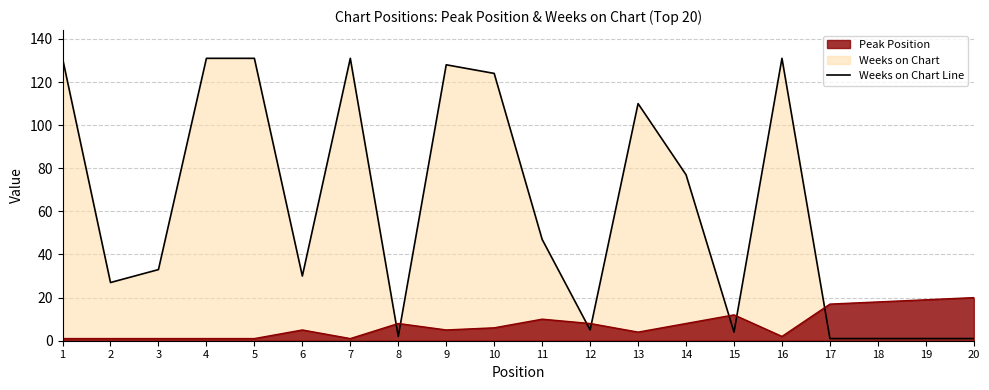

What is the sum of the Peak Position values at 4 and 10?

7